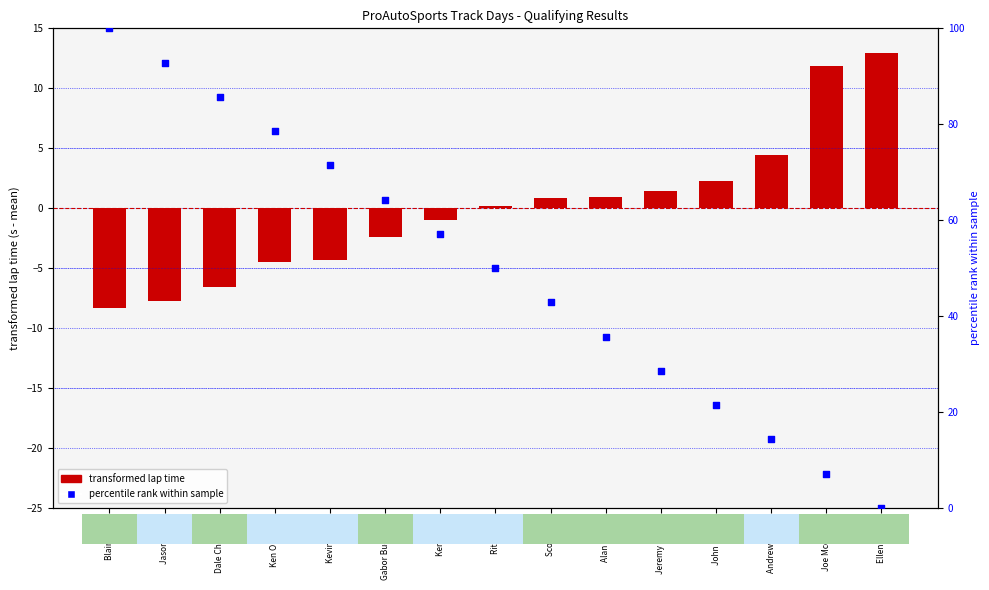

Which series has the largest Y range (max minus min)?

percentile rank within sample